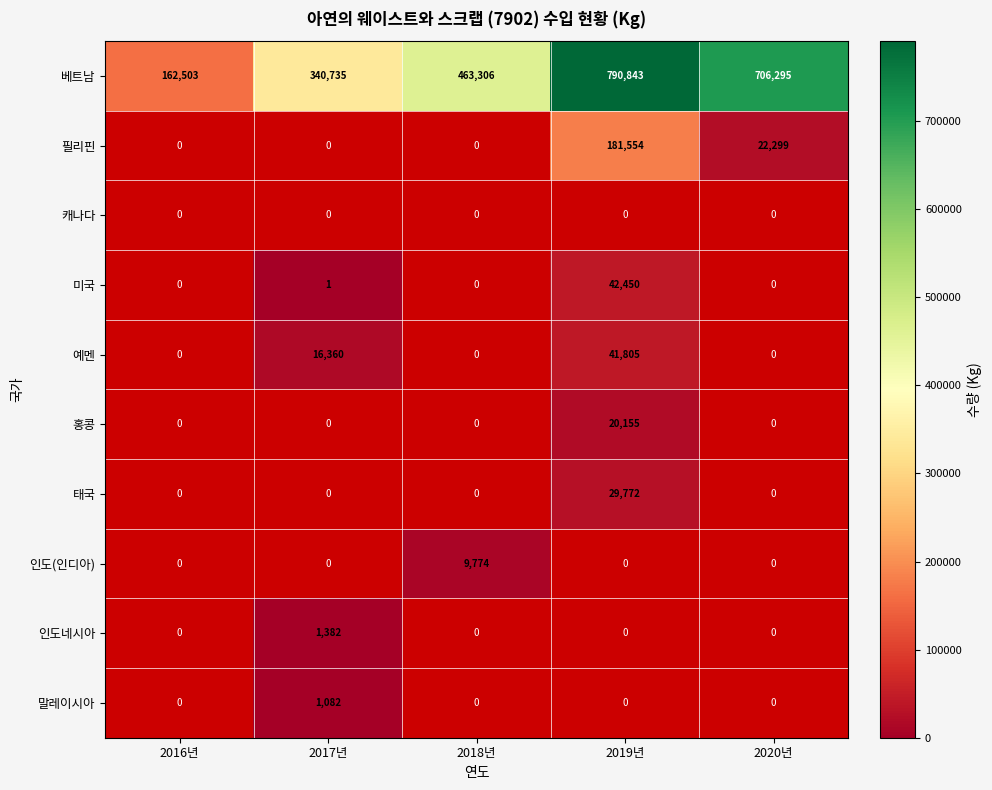

The value of 베트남 at 2019년 is 790843. True or false?

True